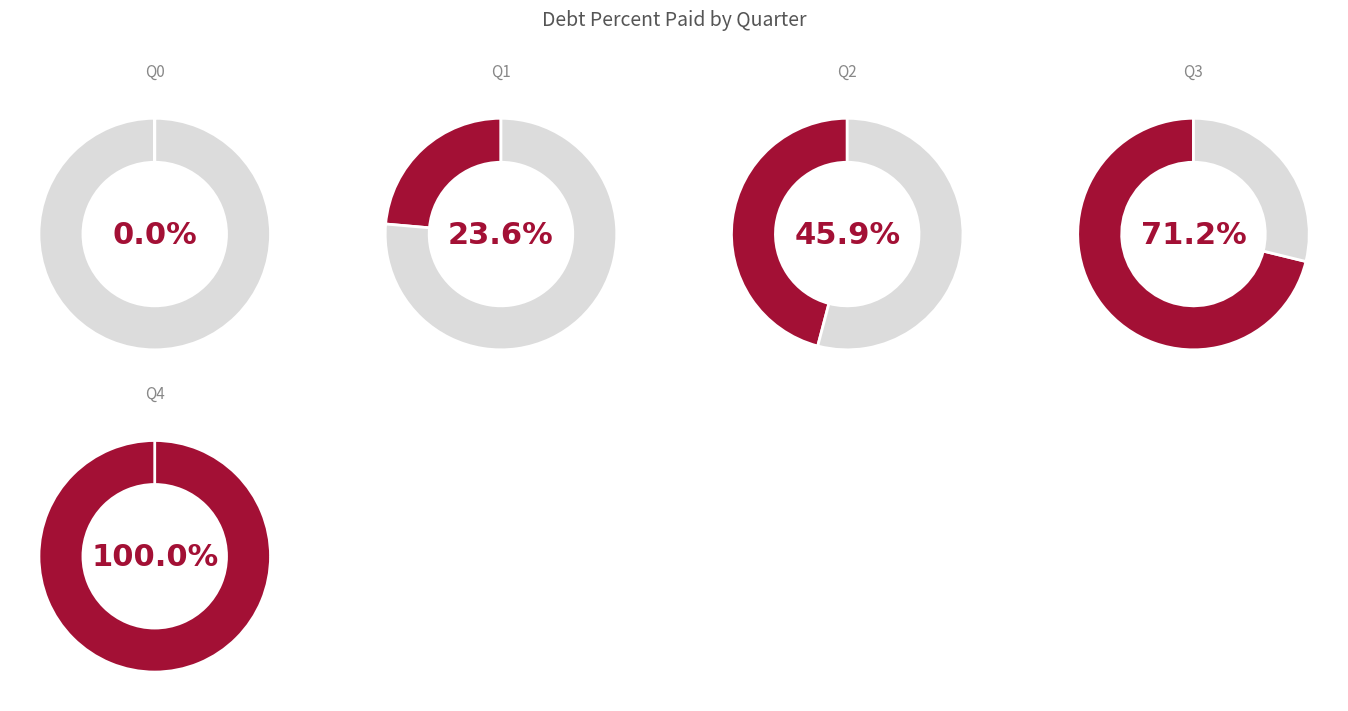

Which category has the biggest portion of the pie?

Q4